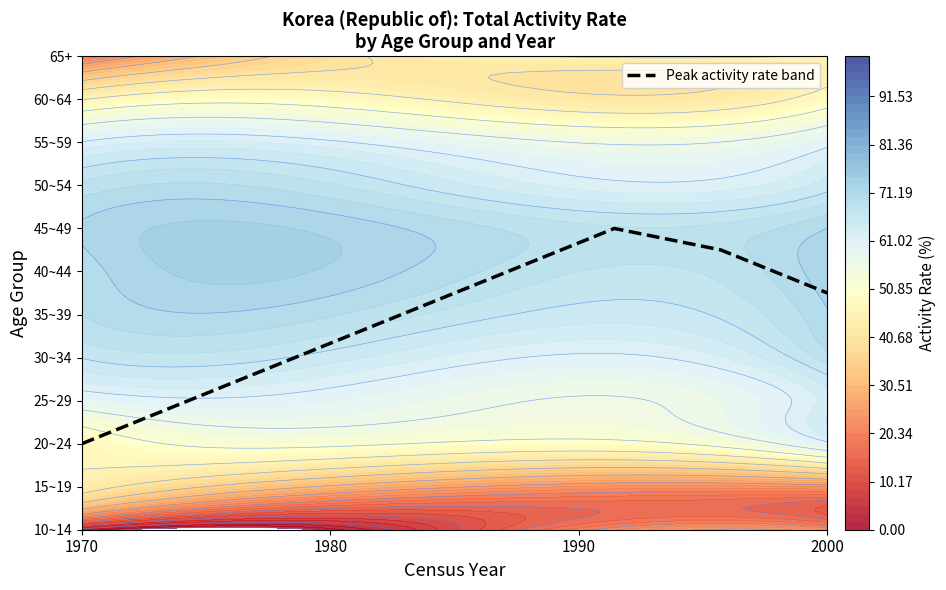

Count the values in the range 4 to 6.

4